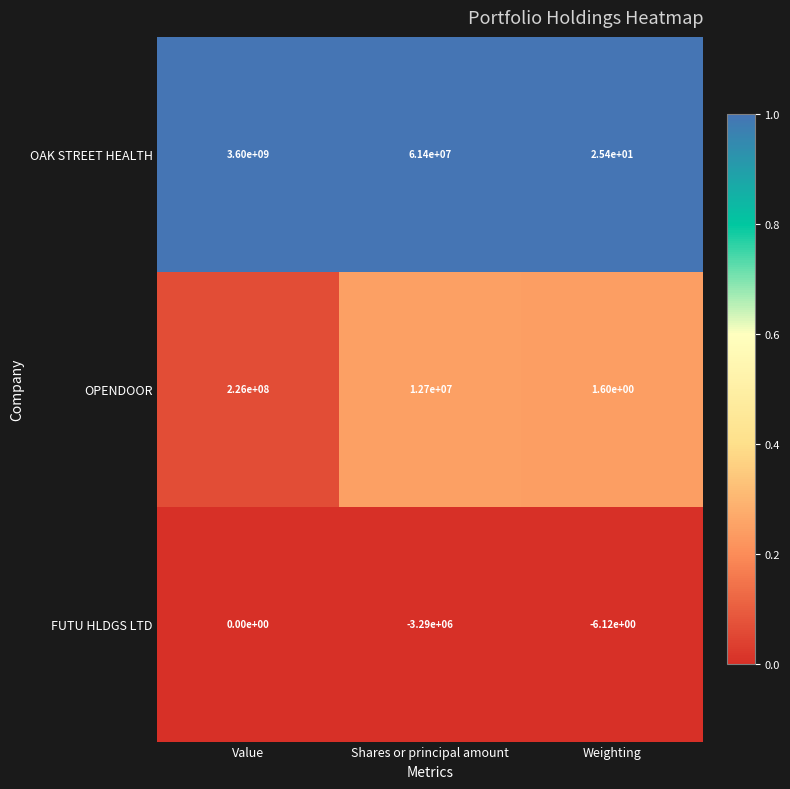

Rank the series at Weighting from lowest to highest value.

FUTU HLDGS LTD, OPENDOOR, OAK STREET HEALTH